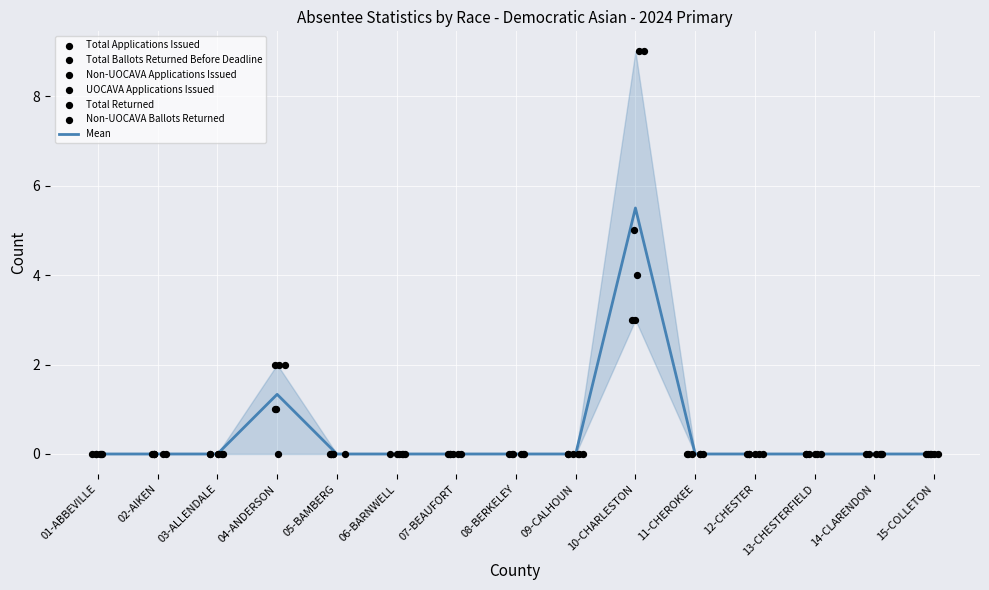

Which series has the largest total across all categories?

Total Applications Issued